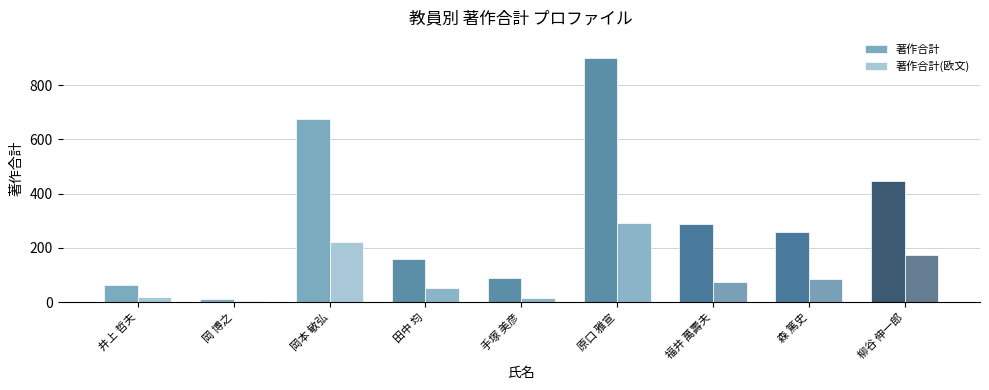

List the labels in order of 著作合計 value, smallest first.

岡 博之, 井上 哲夫, 手塚 美彦, 田中 均, 森 篤史, 福井 萬壽夫, 柳谷 伸一郎, 岡本 敏弘, 原口 雅宣